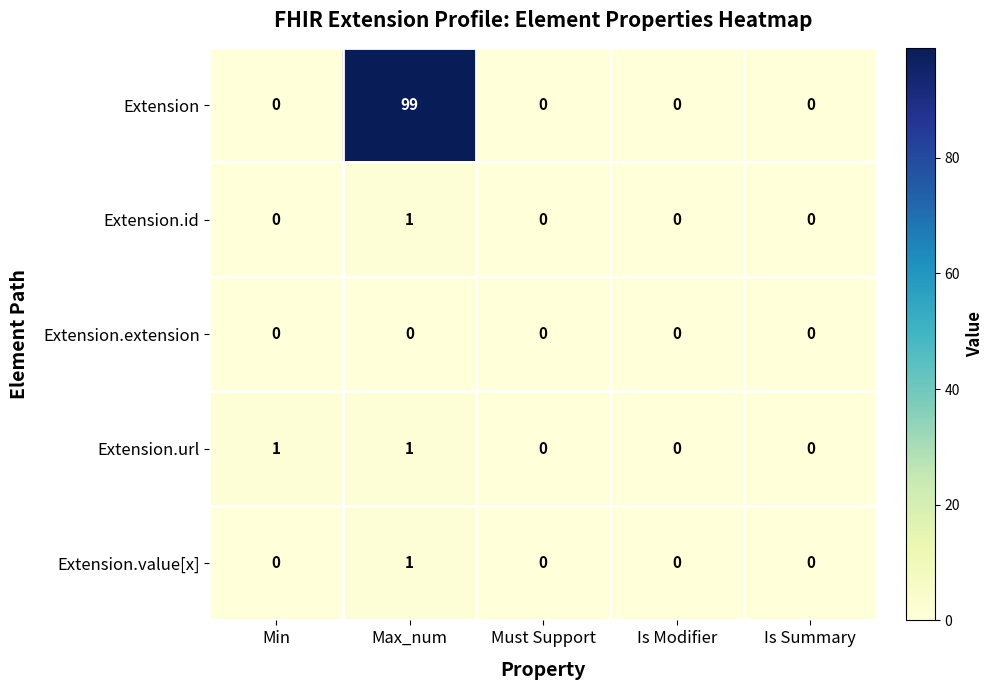

Count the number of data series in this chart.

5